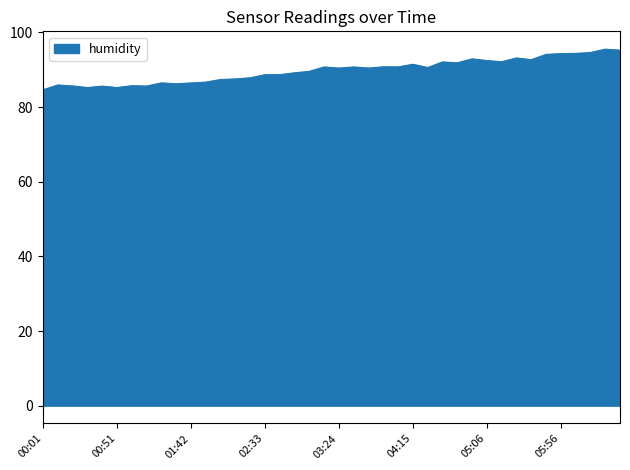

What is the average value?

89.7